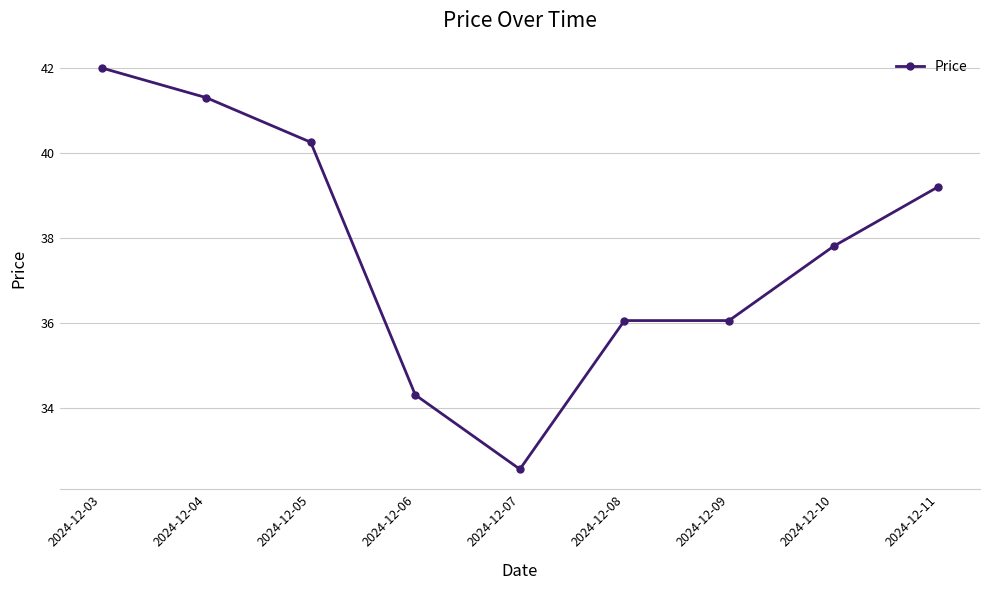

What is the maximum value shown in the chart?

42.0